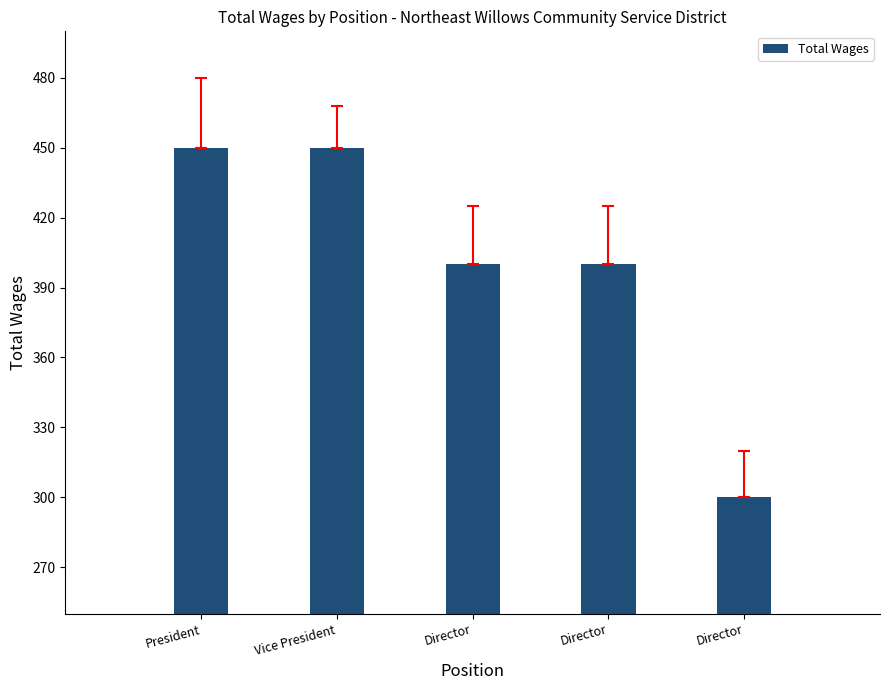

Approximately how many times larger is the value at President compared to Director?

1.3